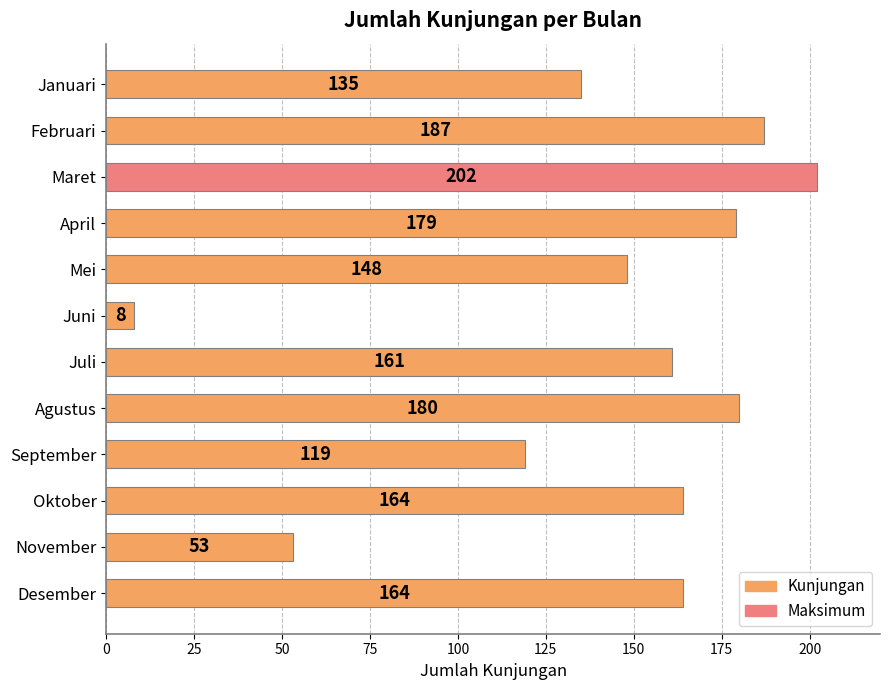

What is the value of the 6th bar from the top?

8